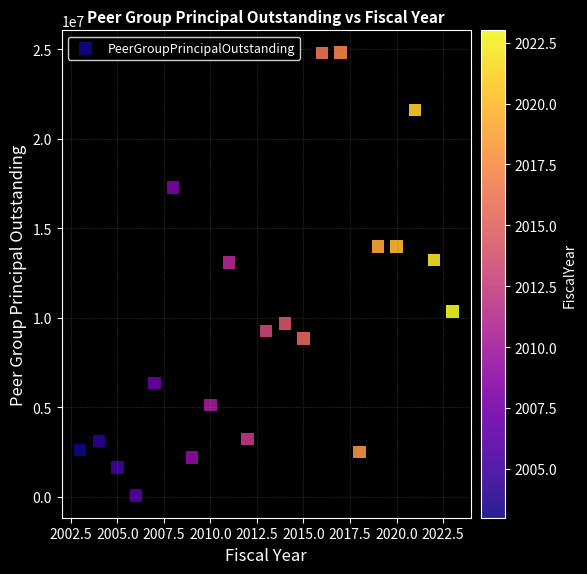

What is the range of Y values (max minus min)?

24754449.2